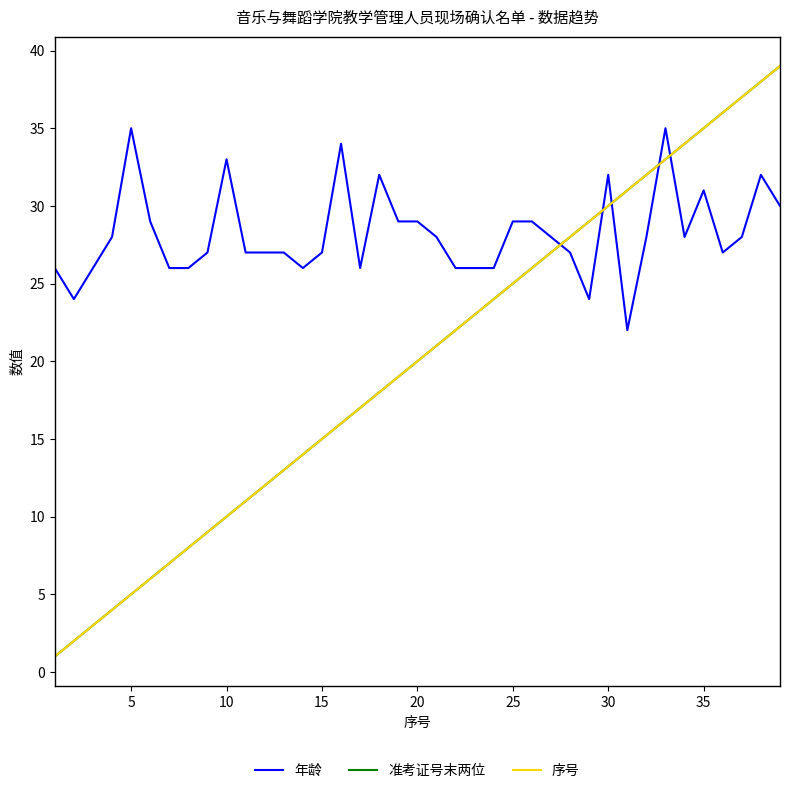

Does the chart have visible grid lines?

No